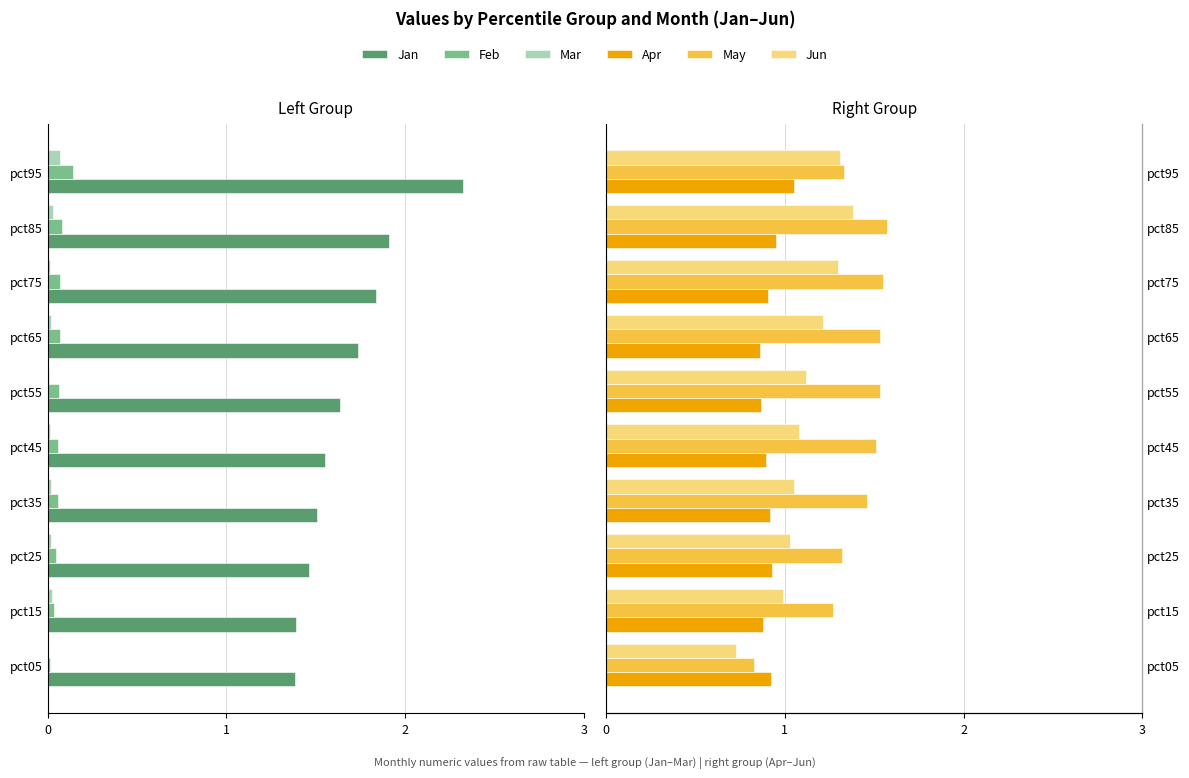

The Mar series shows -0.0 at pct25. True or false?

False